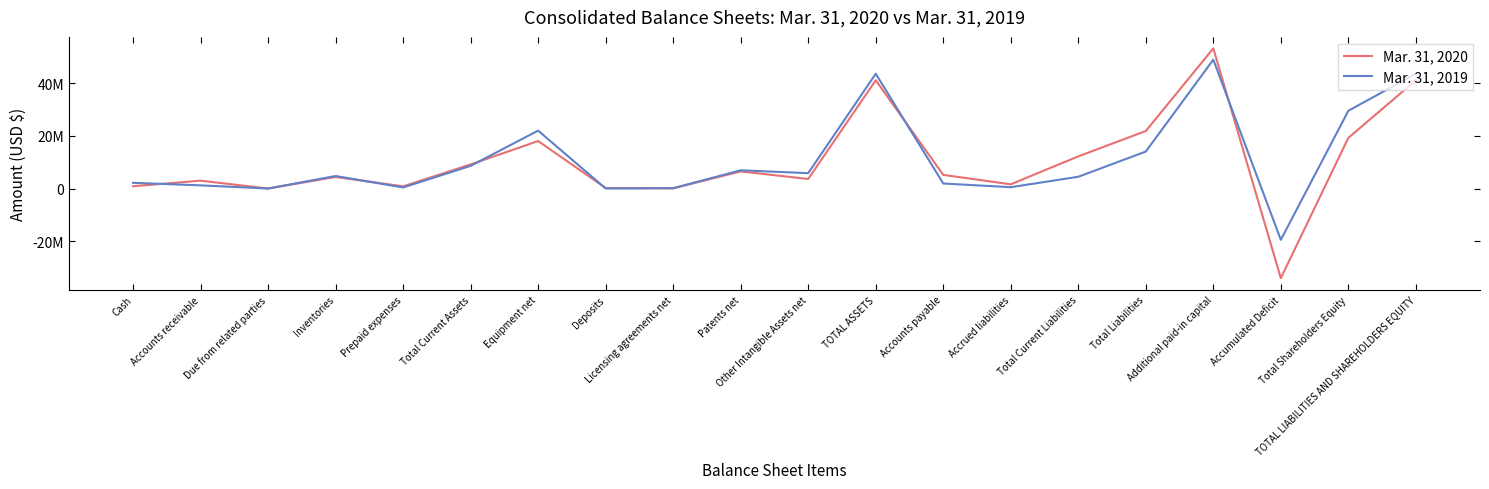

At Total Liabilities, list the series in order from smallest to largest.

Mar. 31, 2019, Mar. 31, 2020